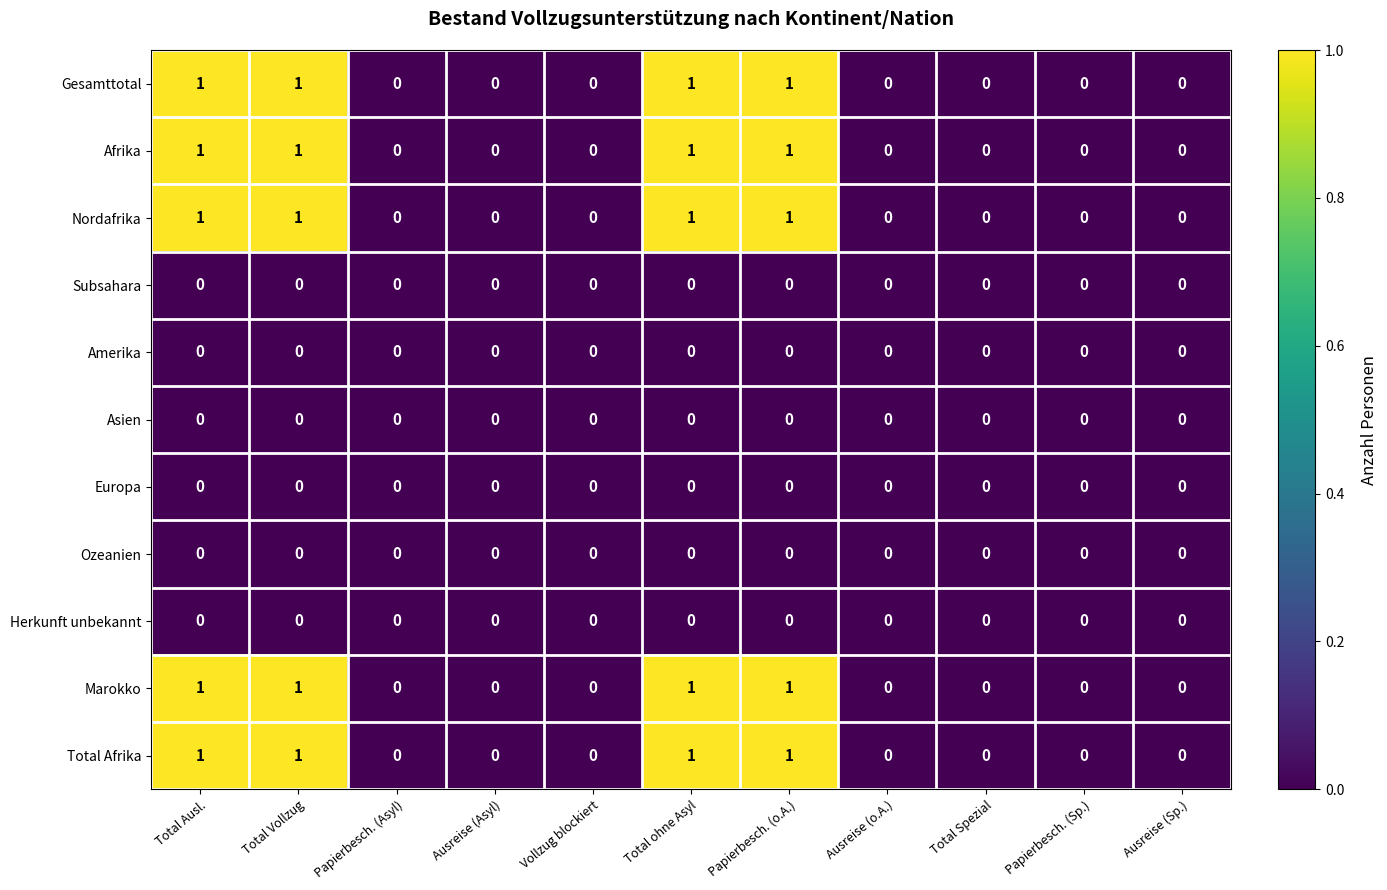

The value of Gesamttotal at Total ohne Asyl is 2. True or false?

False